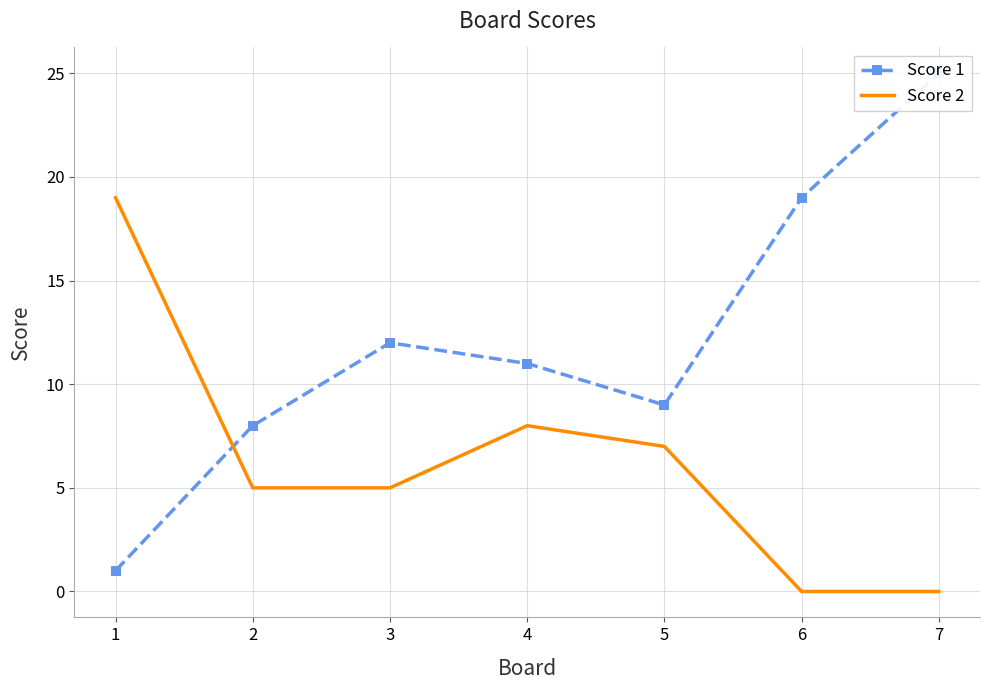

The value of Score 2 at 3 is 8. True or false?

False